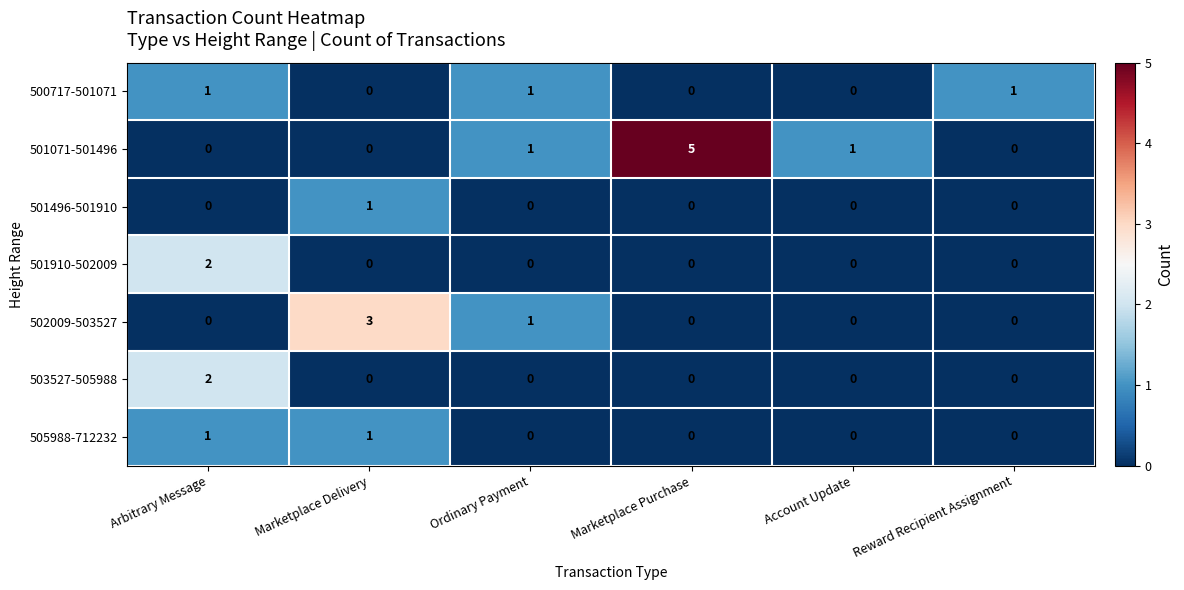

At which label is 502009-503527 closest to 1?

Ordinary Payment